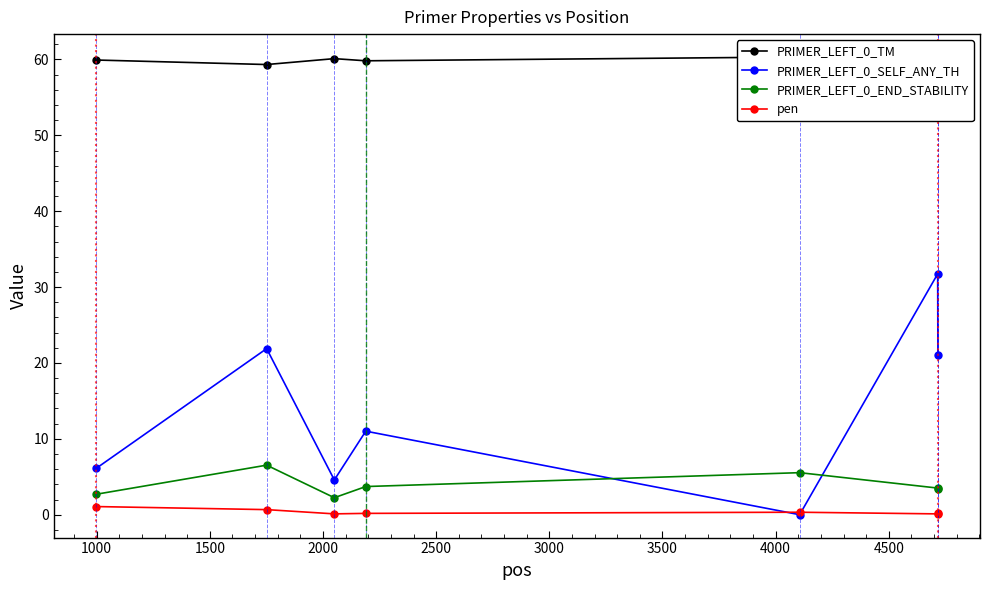

How many lines are shown in the chart?

4